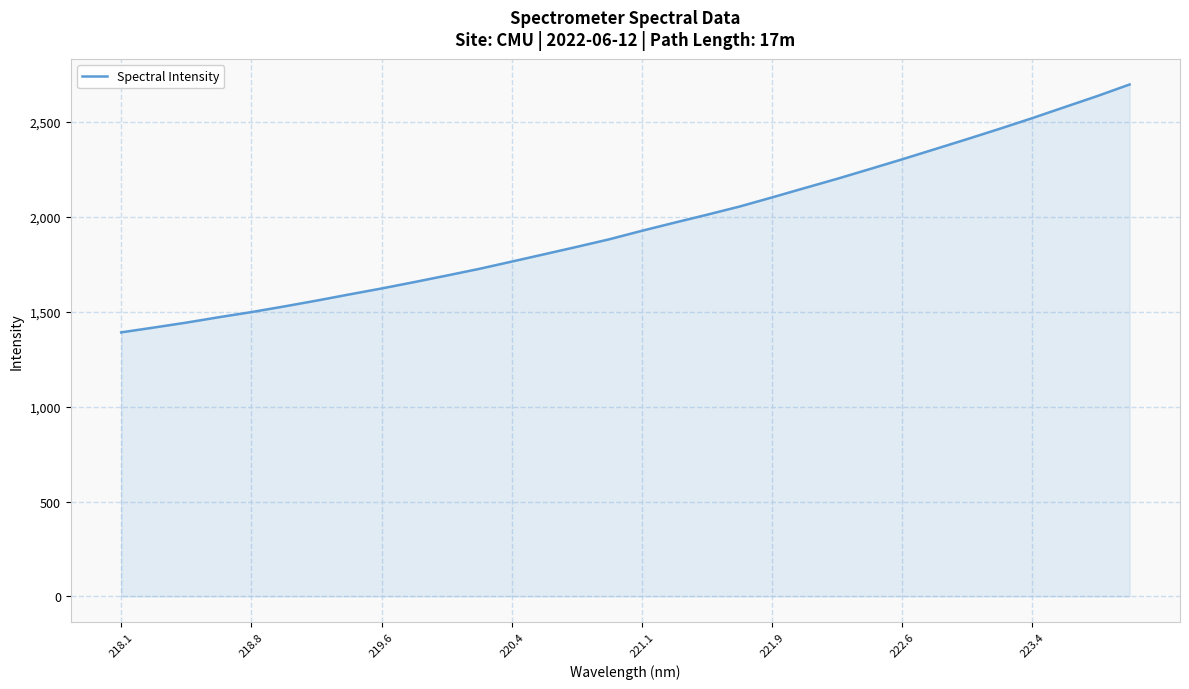

What is the minimum value shown in the chart?

1391.6